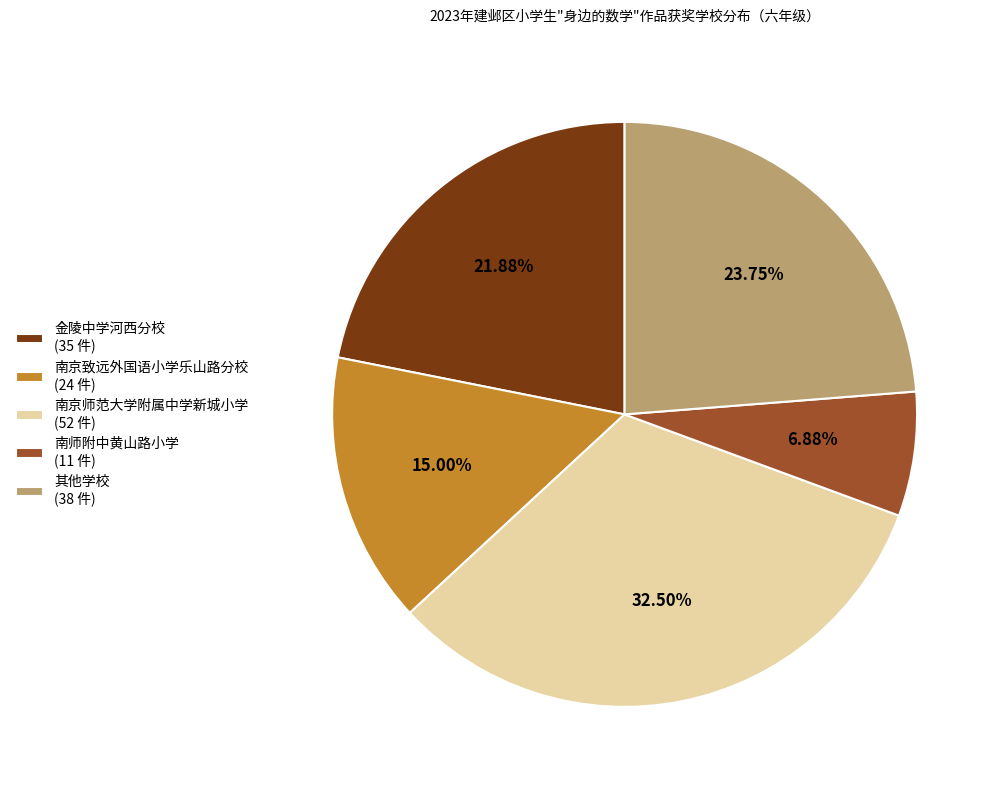

What is the ratio of the value at 南京师范大学附属中学新城小学 (52 件) to the value at 其他学校 (38 件)?

1.4